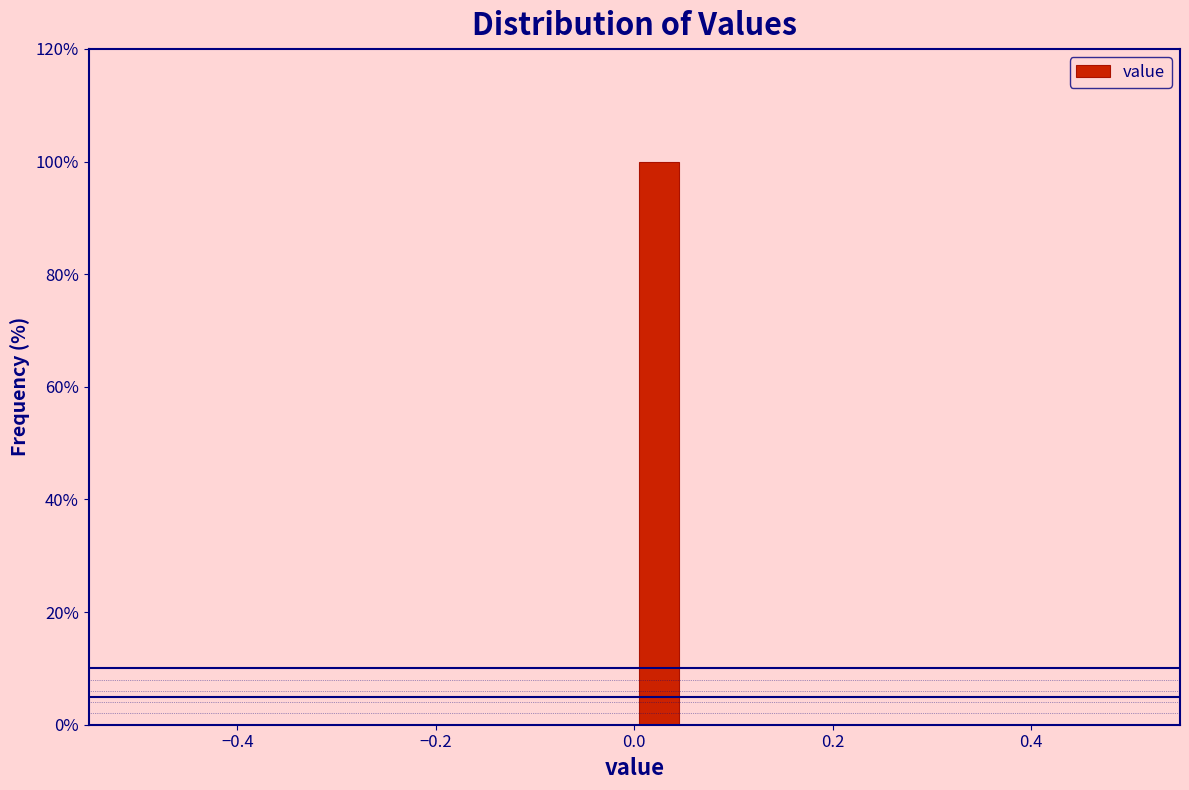

Around what value on the x-axis is the tallest bar? Give the approximate position of its centre, as read against the axis.

0.02